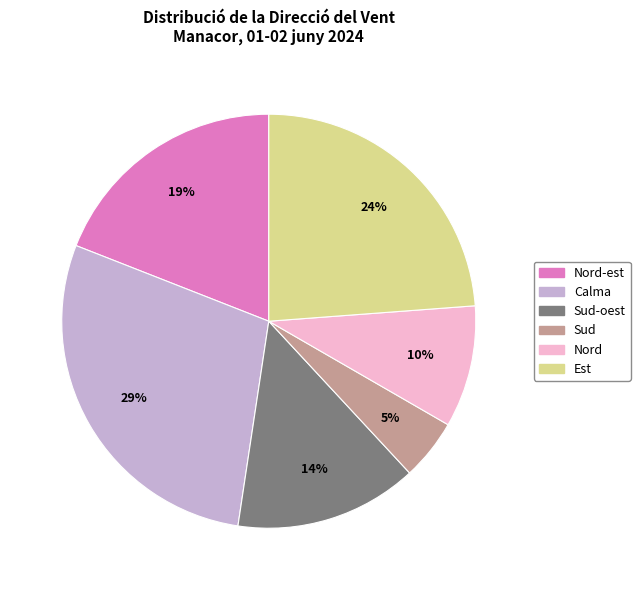

To the nearest percent, what is the average slice percentage?

17%